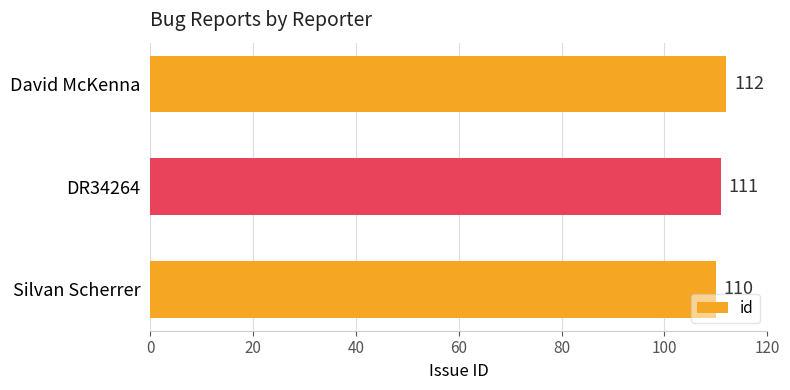

Is it true that the value at Silvan Scherrer is 179?

False